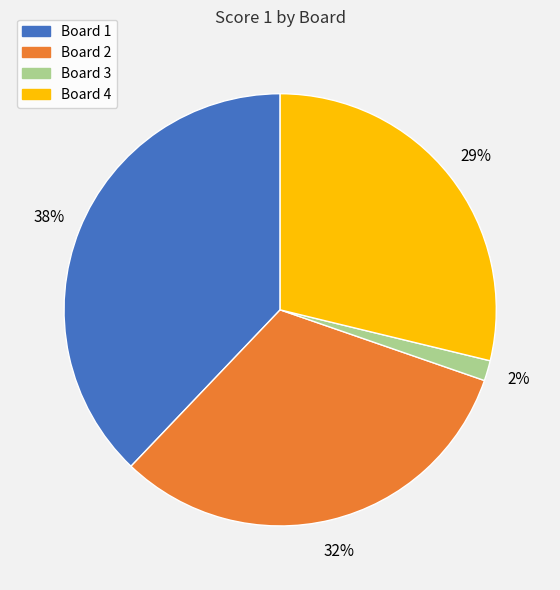

To the nearest percent, what portion does Board 2 represent?

32%